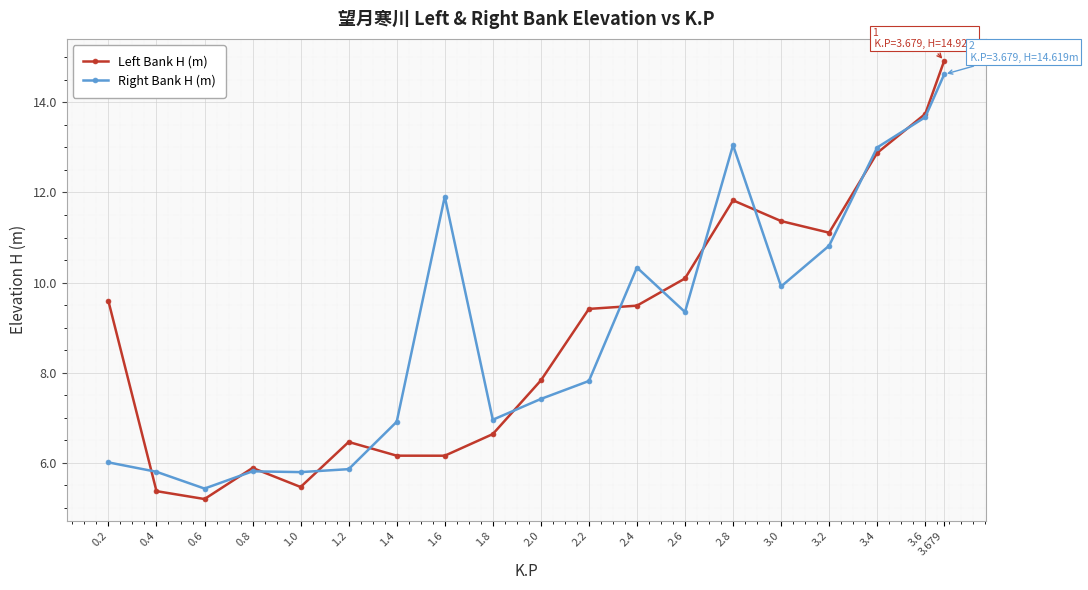

Is it true that Right Bank H (m) equals 5.9 at 1.2?

True